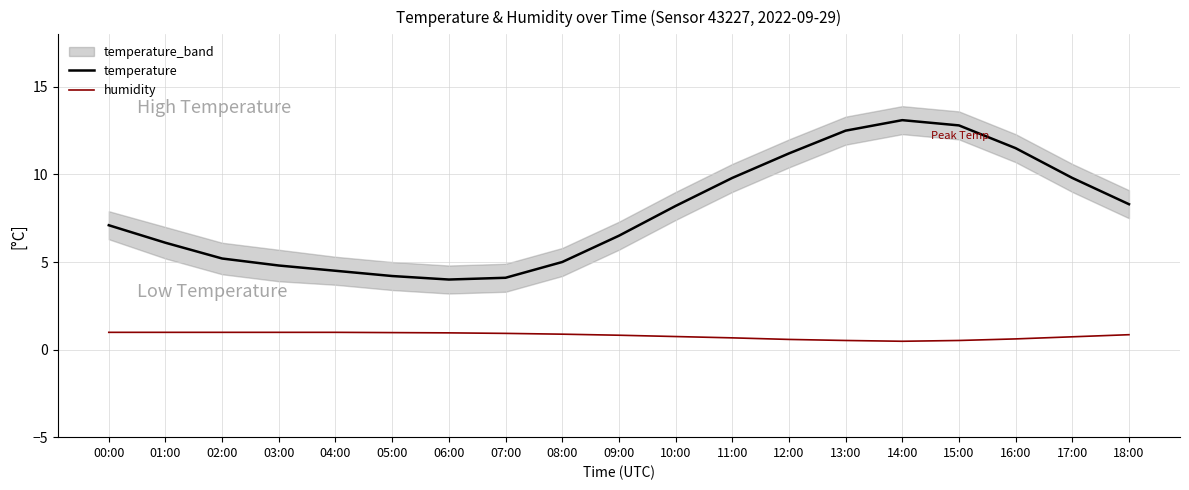

What is the smallest value displayed?

0.5